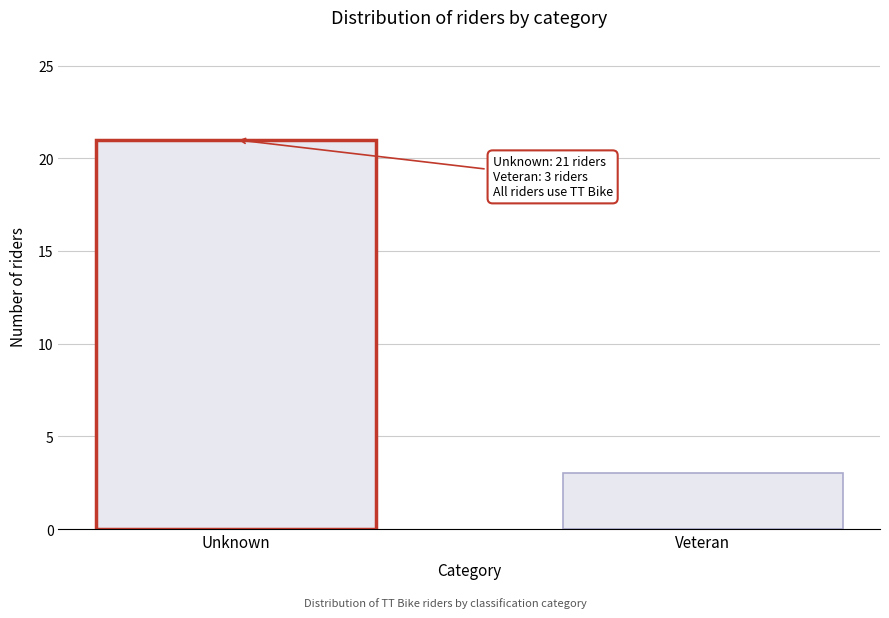

Reading left to right, list all the values displayed in this chart.

21	3